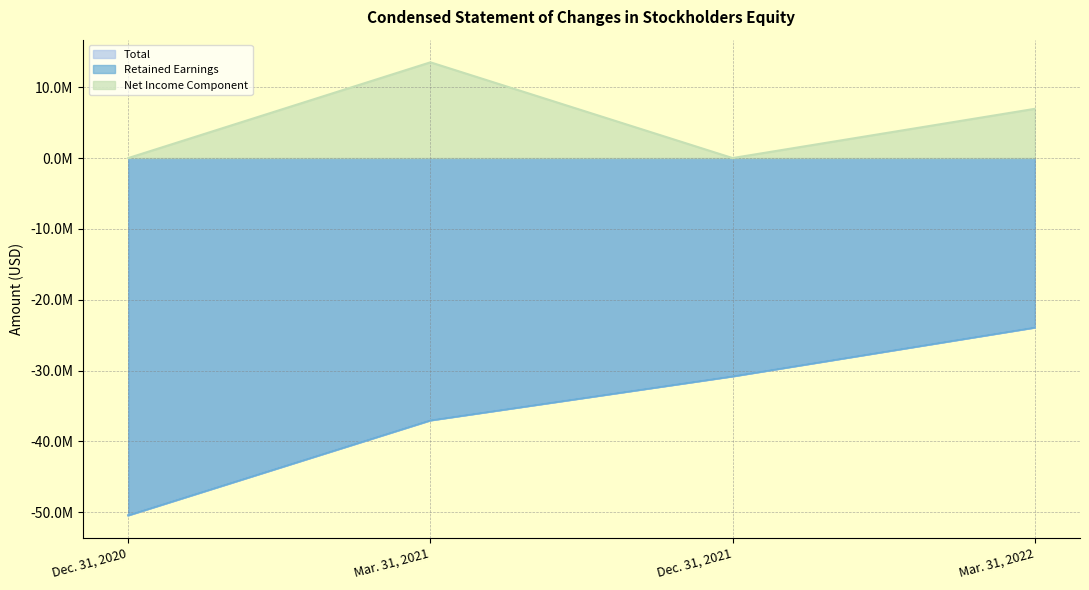

Which series has the largest total across all categories?

Net Income Component